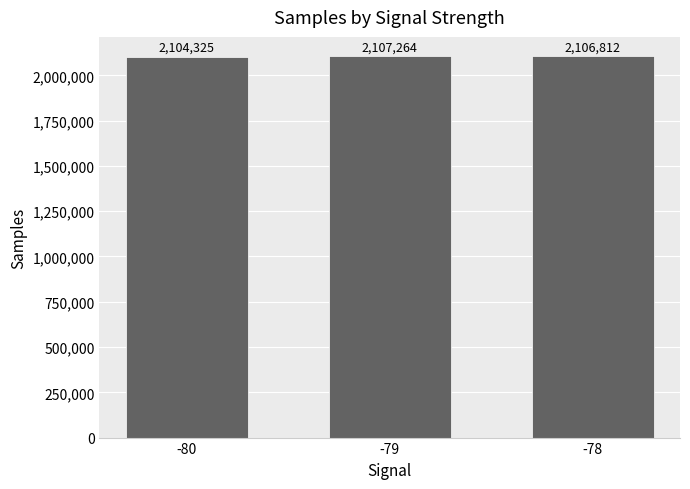

At which label does the data first exceed 2106812?

-79